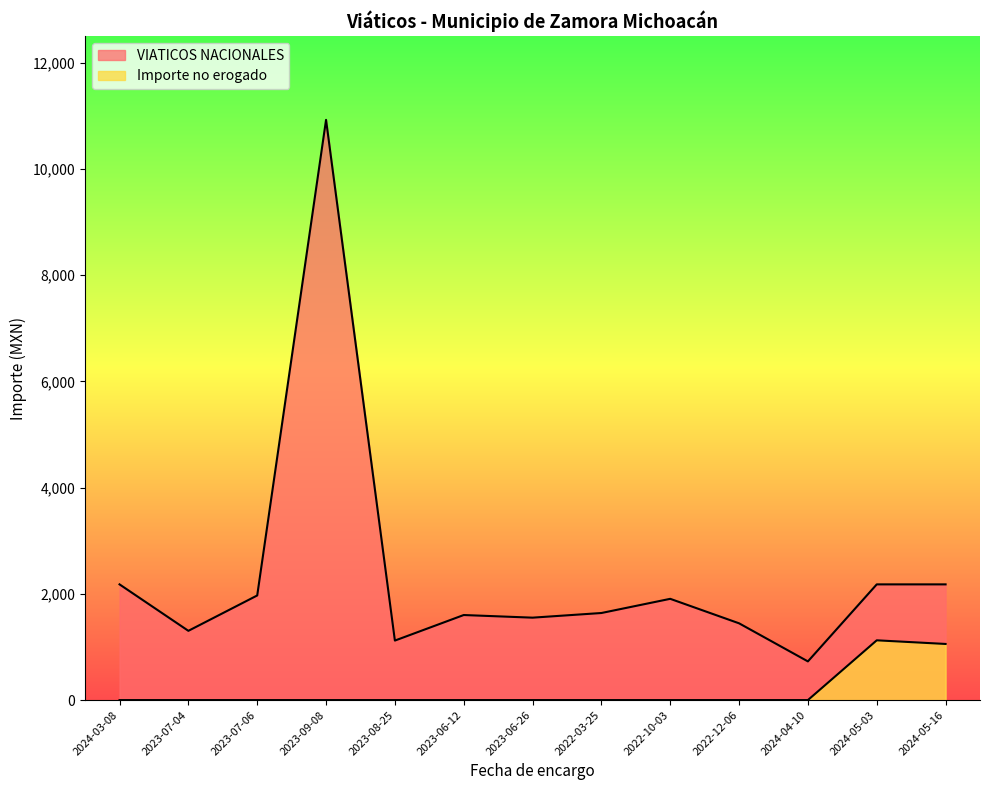

What is the label of the 11th point from the right?

2023-07-06